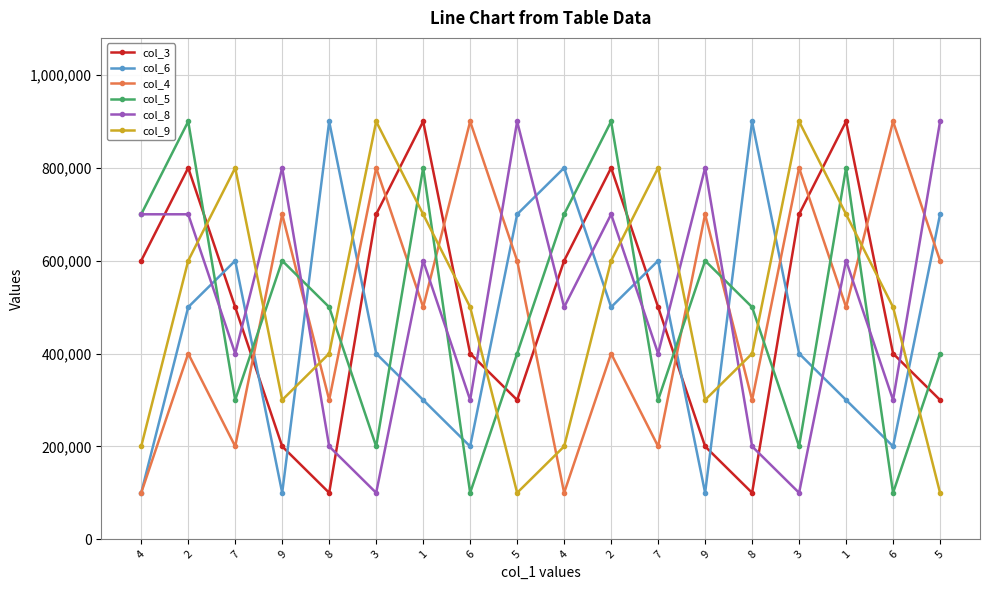

What are all the series names shown in the legend?

col_3, col_6, col_4, col_5, col_8, col_9